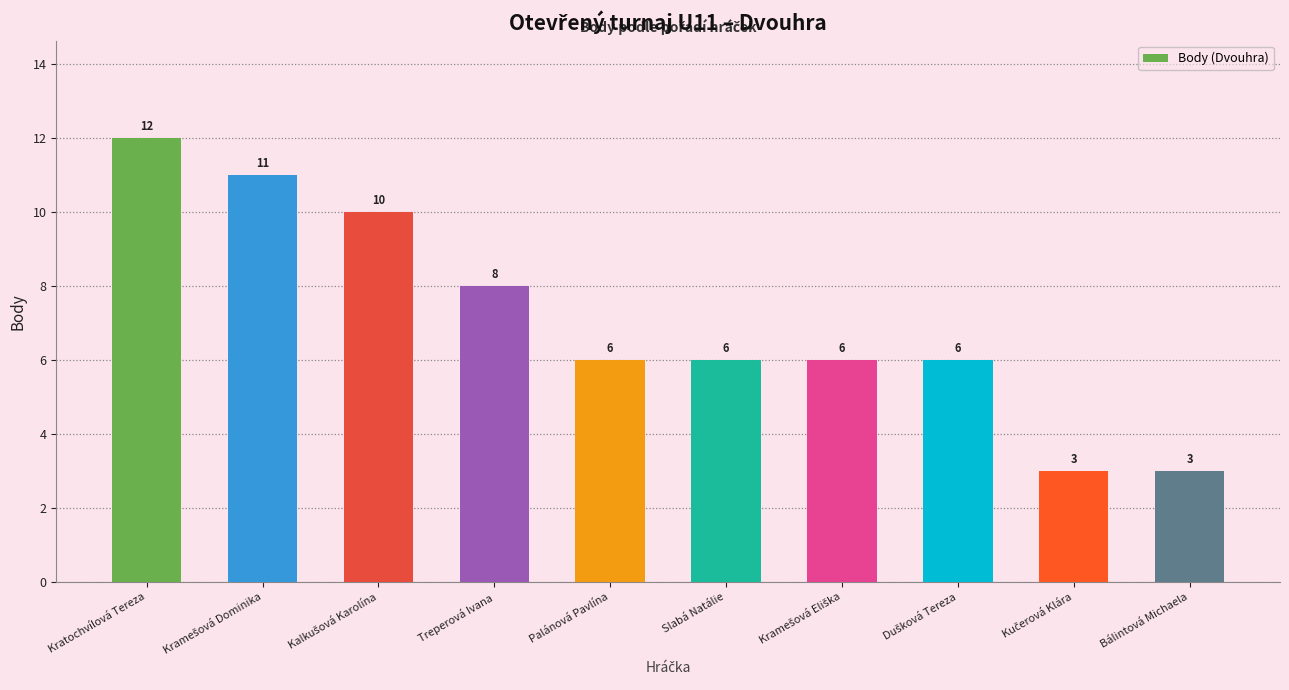

Are the bars horizontal?

No